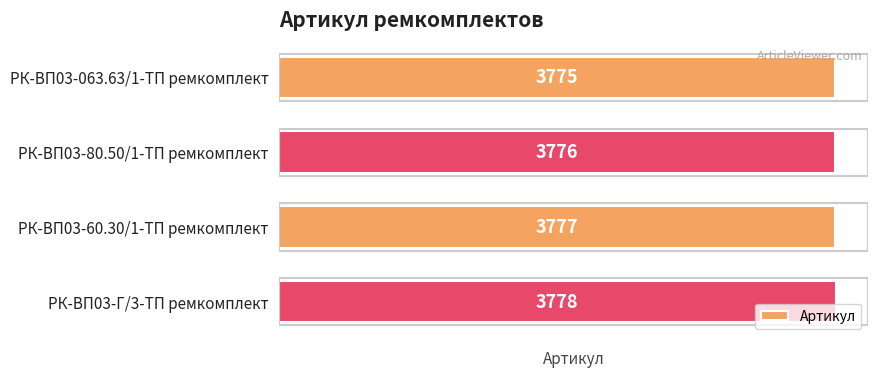

Rank the categories by value from highest to lowest.

РК-ВП03-Г/3-ТП ремкомплект, РК-ВП03-60.30/1-ТП ремкомплект, РК-ВП03-80.50/1-ТП ремкомплект, РК-ВП03-063.63/1-ТП ремкомплект